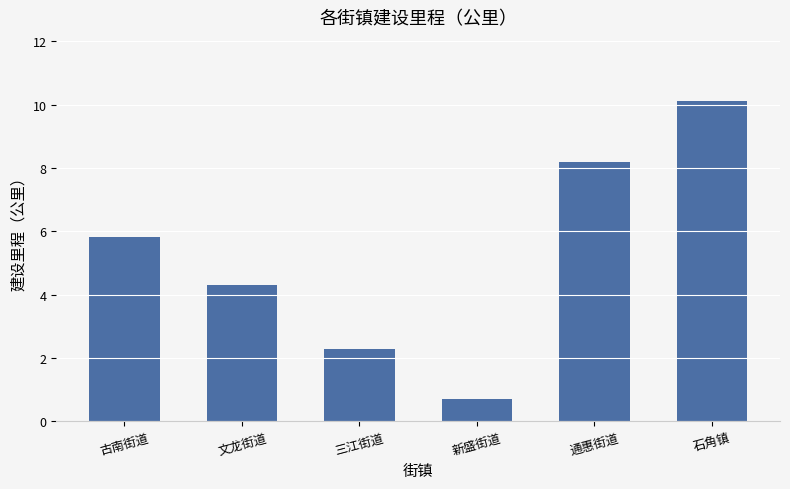

What is the change in value from 文龙街道 to 新盛街道?

-3.6